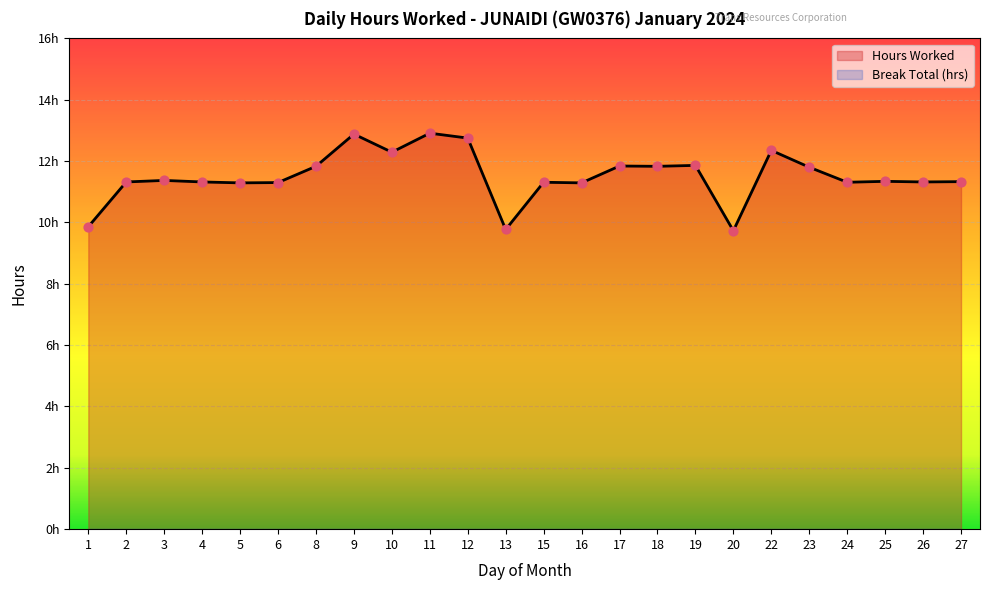

Which has a higher value, 13 or 8?

8